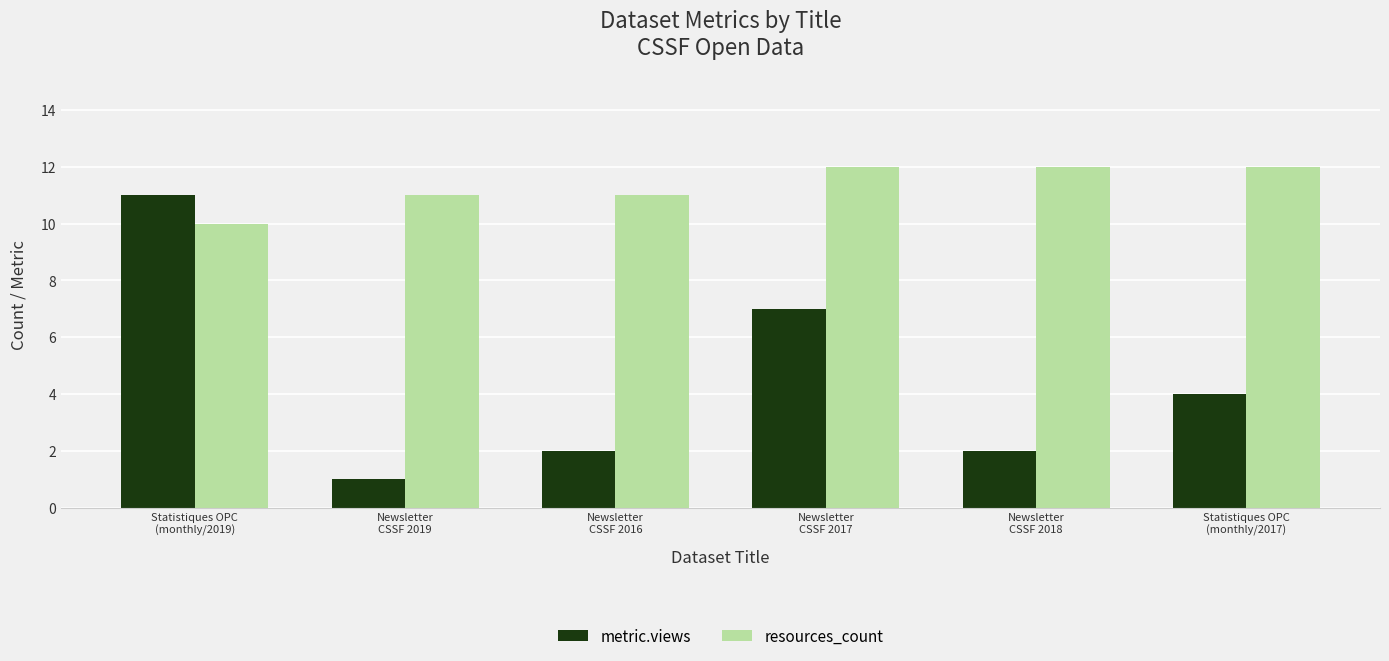

Does the chart contain stacked bars?

No